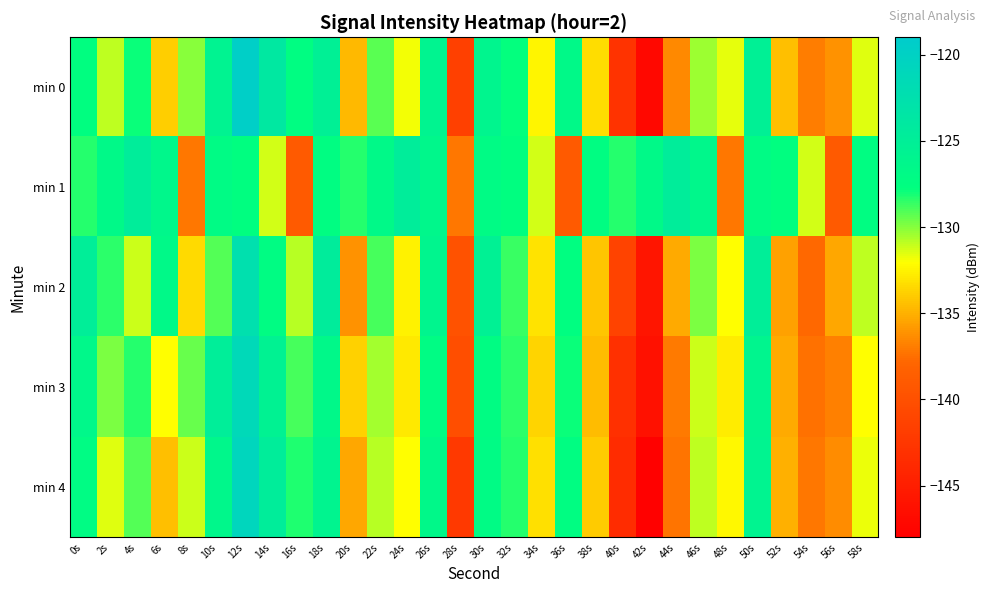

At which category does the chart reach its minimum across all series?

42s